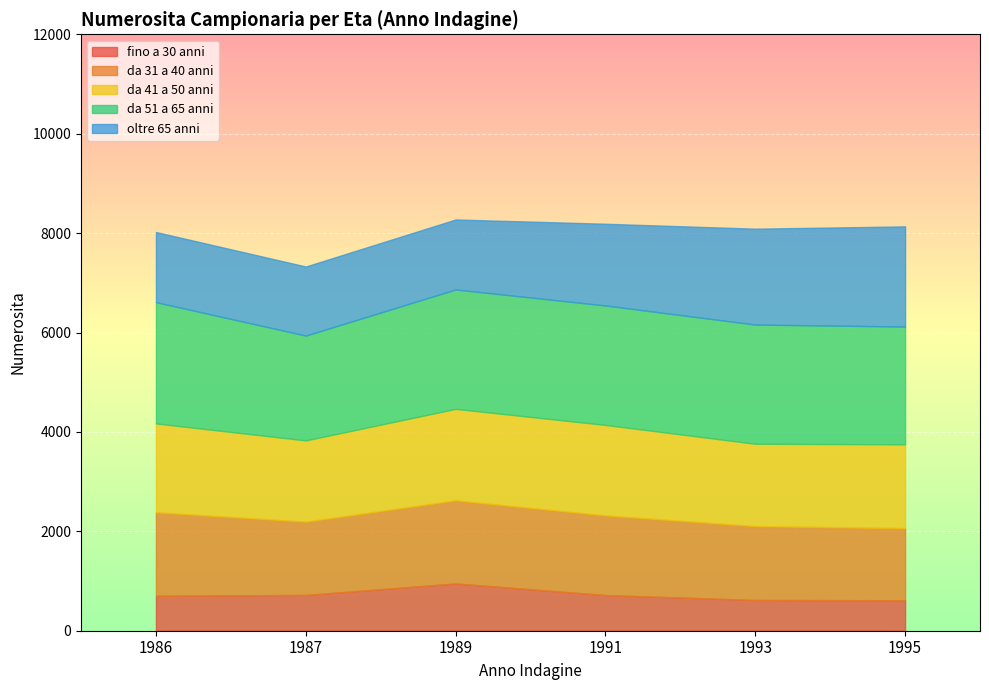

In oltre 65 anni, how many points are lower than both neighbors (excluding endpoints)?

1